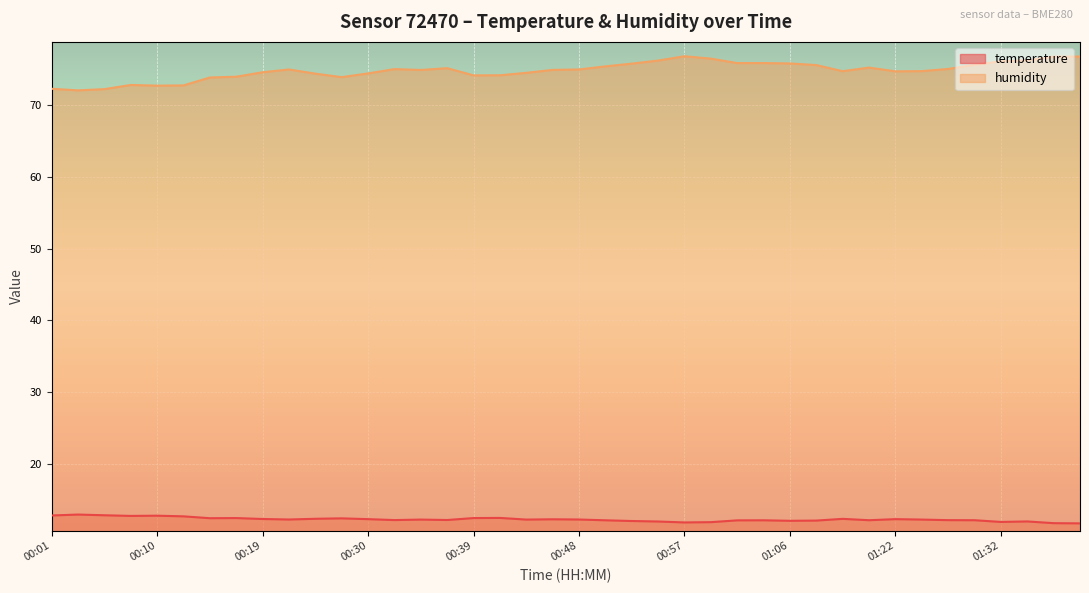

Which series has the largest total across all categories?

humidity